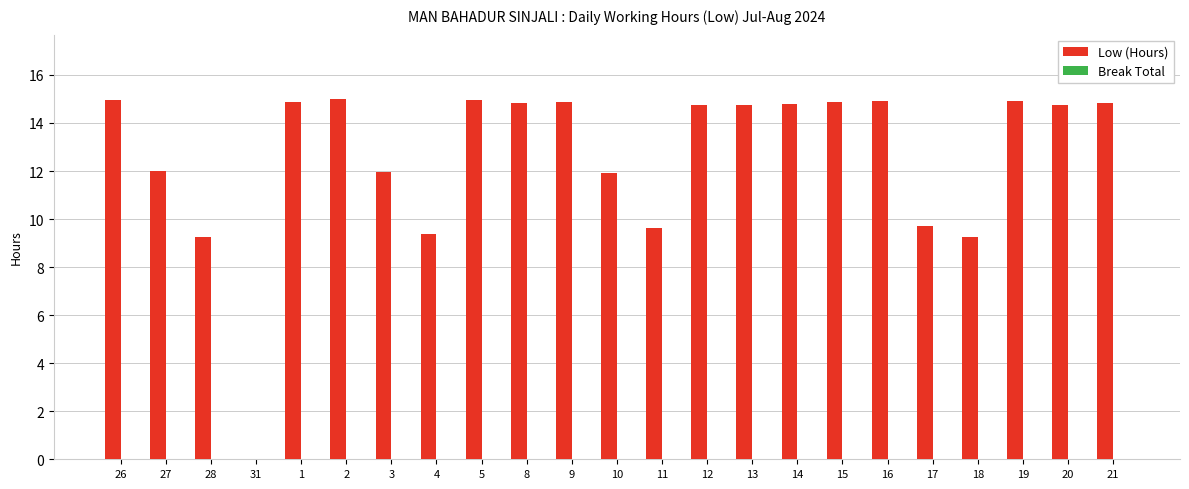

Count the number of values greater than 14.

14